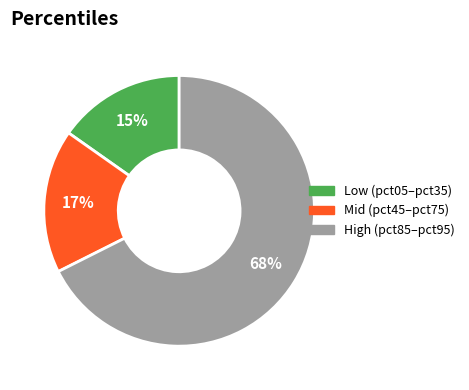

Is there a majority slice in this chart?

Yes